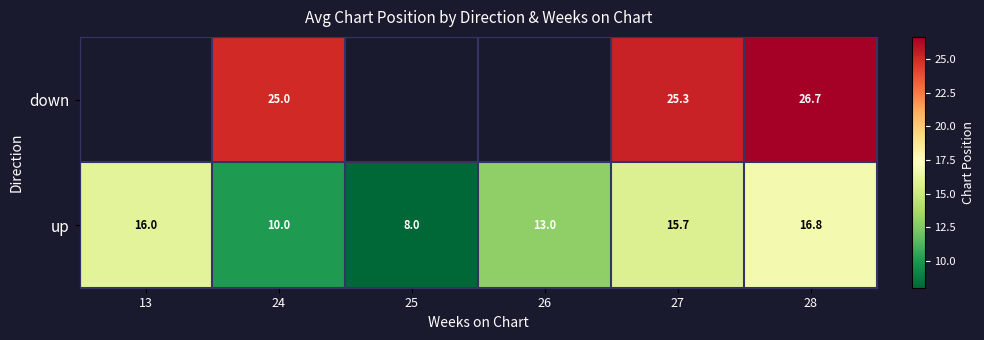

Which label corresponds to the largest value in the chart?

28